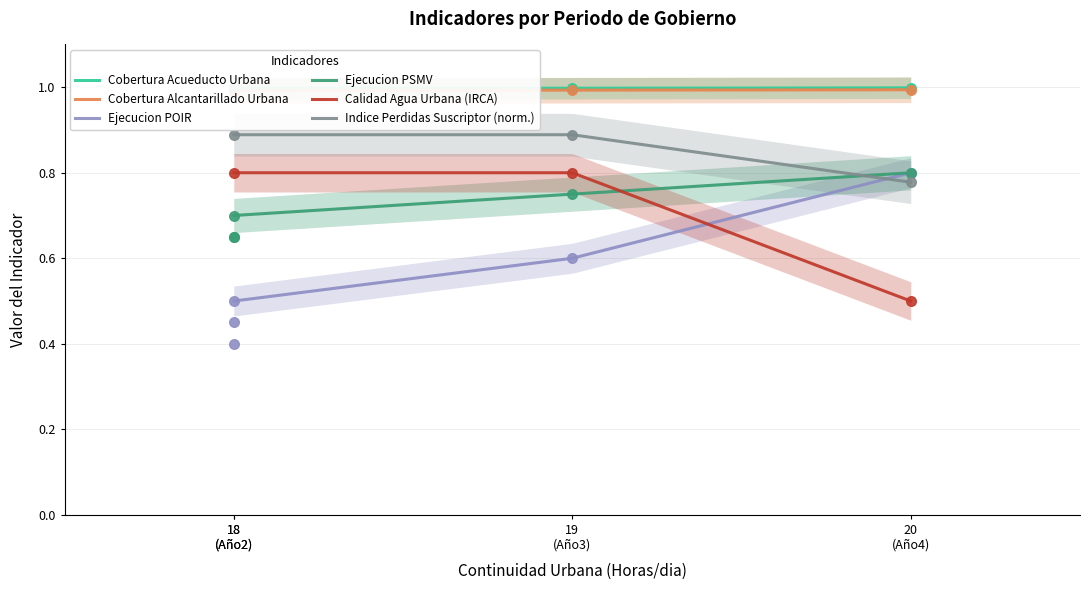

True or false: Calidad Agua Urbana (IRCA) and Indice Perdidas Suscriptor (norm.) intersect in this chart.

False